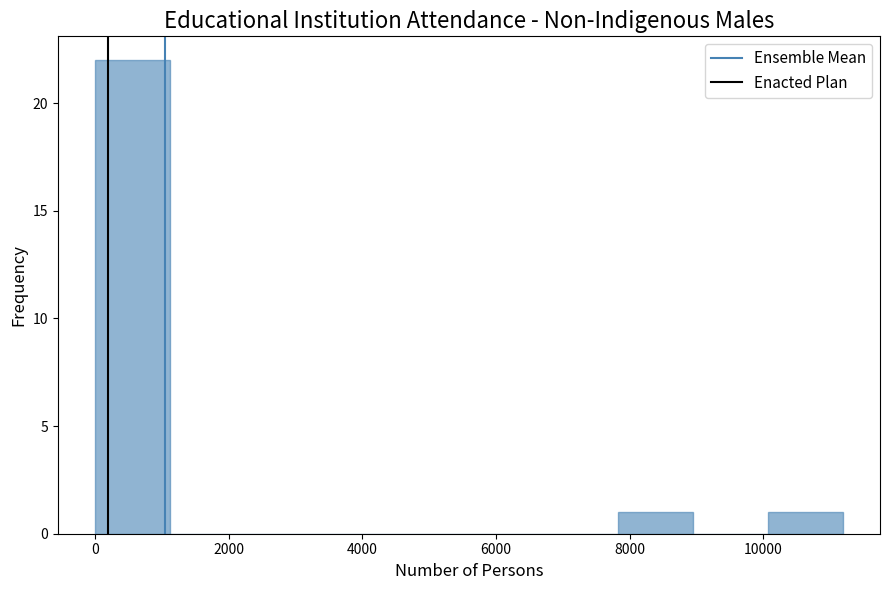

What is the height of the bar covering 7800 to 9000 on the x-axis? Neither the bar edges nor the heights are printed on the chart, so give them approximately, as read against the axes.

1